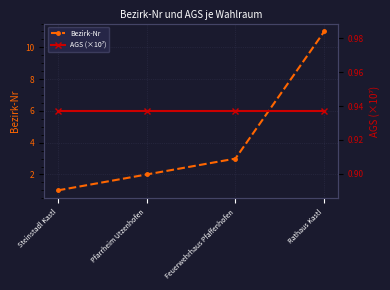

What is the label of the 2nd point from the left?

Pfarrheim Utzenhofen